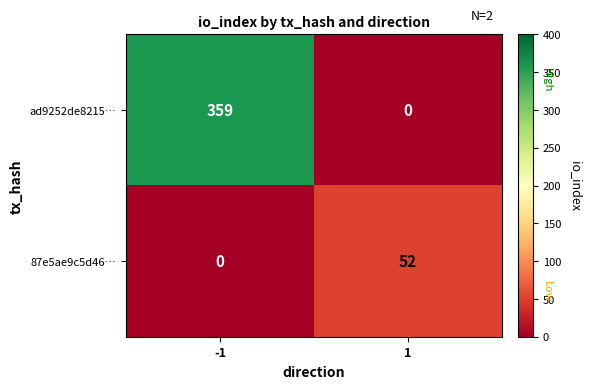

Reading left to right, list all the values displayed in this chart.

ad9252de8215…: -1=359	1=0
87e5ae9c5d46…: -1=0	1=52